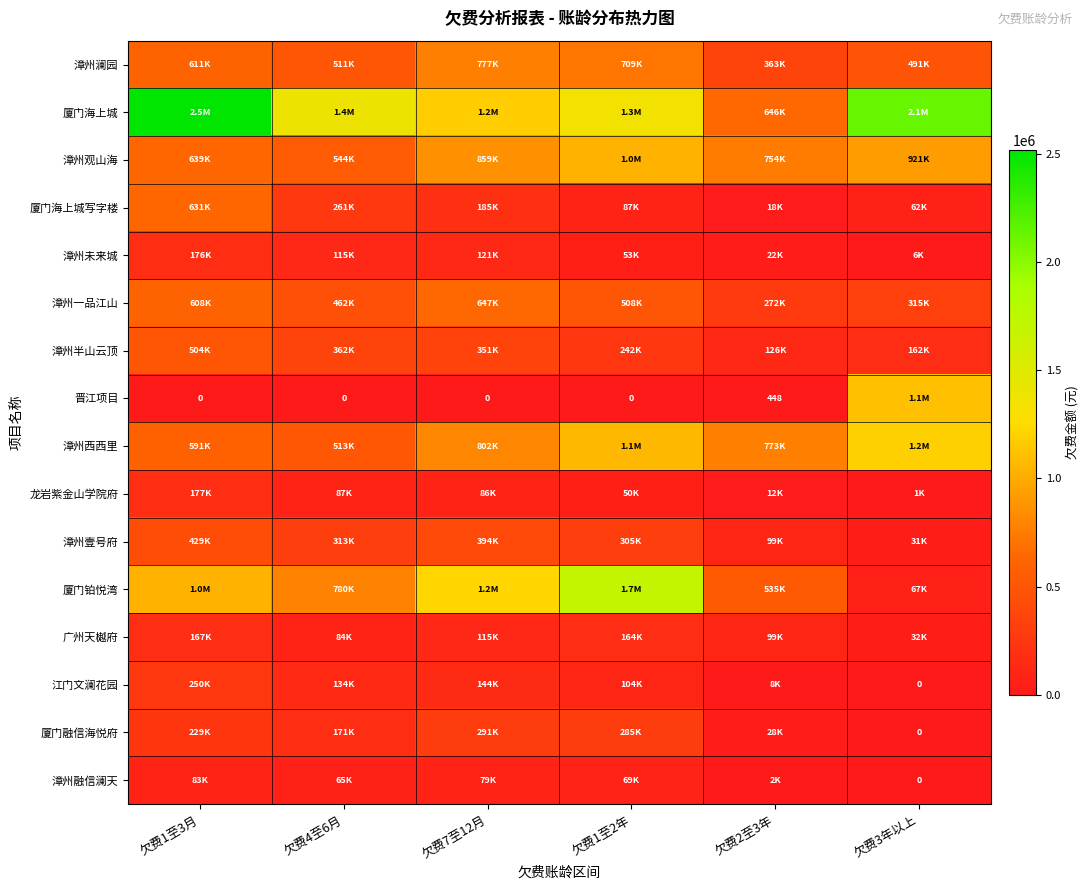

What is the approximate value of 厦门海上城 at 欠费3年以上?

2127761.9